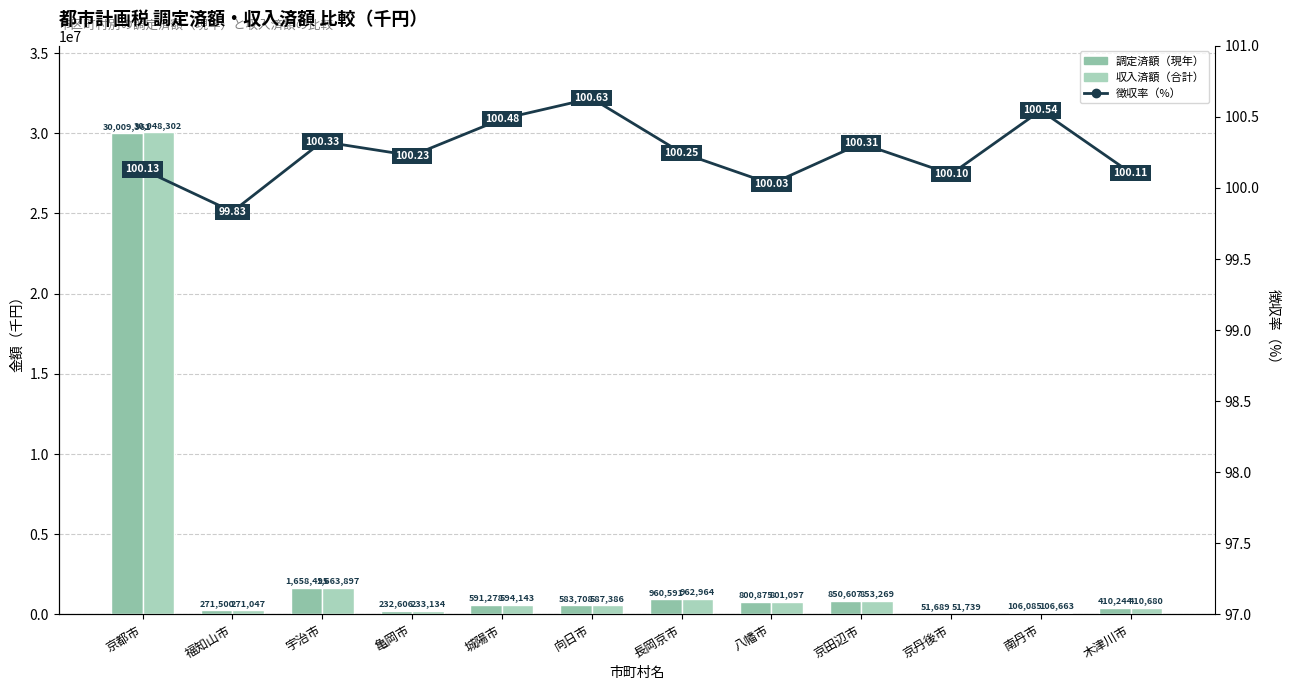

Reading left to right, transcribe all the data shown in this chart.

調定済額（現年）: 京都市=30009362.0	福知山市=271500.0	宇治市=1658495.0	亀岡市=232606.0	城陽市=591278.0	向日市=583708.0	長岡京市=960591.0	八幡市=800875.0	京田辺市=850607.0	京丹後市=51689.0	南丹市=106085.0	木津川市=410244.0
収入済額（合計）: 京都市=30048302.0	福知山市=271047.0	宇治市=1663897.0	亀岡市=233134.0	城陽市=594143.0	向日市=587386.0	長岡京市=962964.0	八幡市=801097.0	京田辺市=853269.0	京丹後市=51739.0	南丹市=106663.0	木津川市=410680.0
徴収率（%）: 京都市=100.1	福知山市=99.8	宇治市=100.3	亀岡市=100.2	城陽市=100.5	向日市=100.6	長岡京市=100.2	八幡市=100.0	京田辺市=100.3	京丹後市=100.1	南丹市=100.5	木津川市=100.1